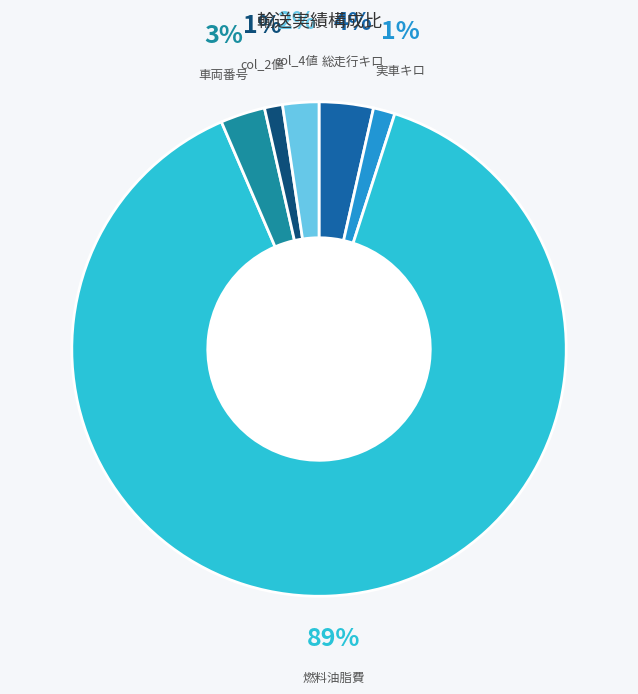

To the nearest percent, what is the average slice percentage?

17%